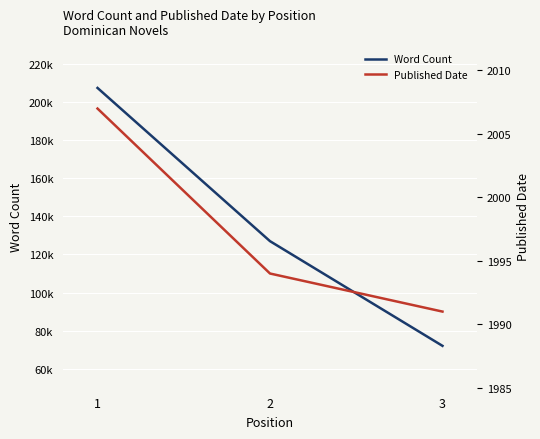

Between 1 and 2, which is larger?

1